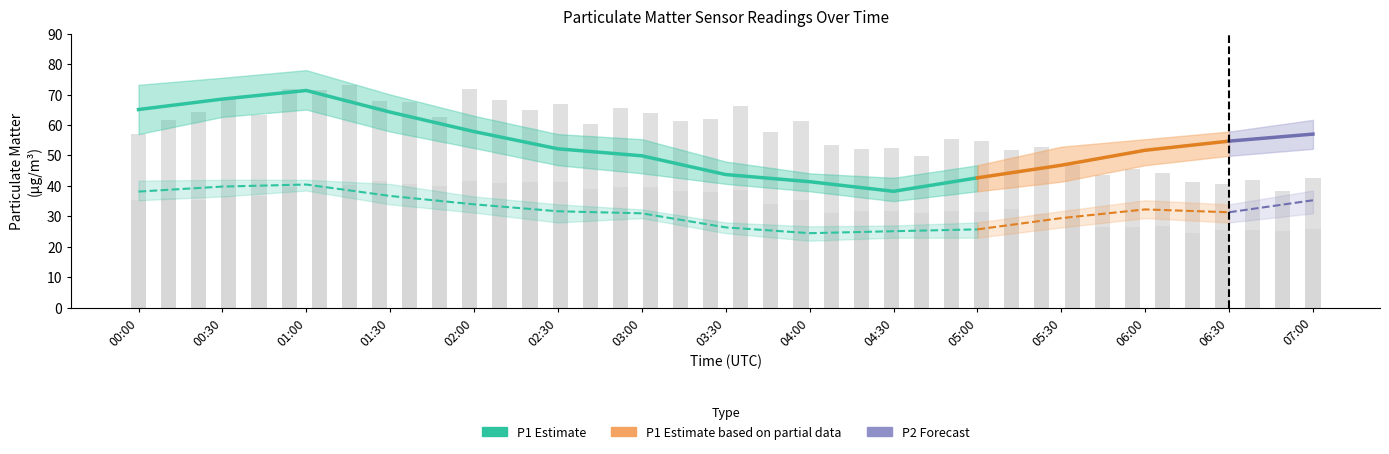

Reading right to left, what are all the values shown in this chart?

P1: 57.0	54.7	51.7	46.8	42.6	38.2	41.4	43.7	49.9	52.2	57.8	64.2	71.3	68.5	65.1
P2: 35.3	31.4	32.3	29.4	25.7	25.1	24.5	26.4	31.0	31.7	34.0	36.7	40.5	39.8	38.1
P1_upper: 61.7	57.8	55.3	52.9	46.8	42.6	44.1	48.0	55.3	57.0	63.0	70.0	78.0	75.5	73.2
P1_lower: 52.2	49.9	46.8	41.4	38.2	35.0	38.2	40.7	44.1	46.8	52.4	57.8	65.0	62.6	57.0
P2_upper: 38.5	34.0	35.3	31.7	28.0	27.0	26.7	28.0	32.3	34.0	36.5	40.6	42.0	42.0	41.7
P2_lower: 31.0	28.0	29.4	26.4	23.0	23.0	22.0	24.5	29.4	28.0	31.2	34.0	38.5	36.5	35.3